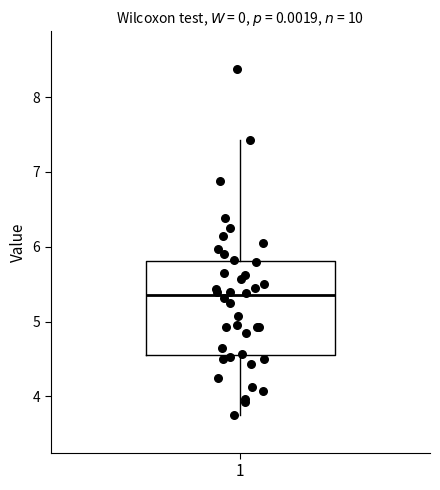

Transcribe this box plot: give where the median line is, the range the box spans, and where the two whiskers end, as read against the y-axis. The values are not printed on the chart, so give them approximately, as read against the axis.

median 5.4, box 4.6 to 5.8, whiskers 3.8 to 7.4